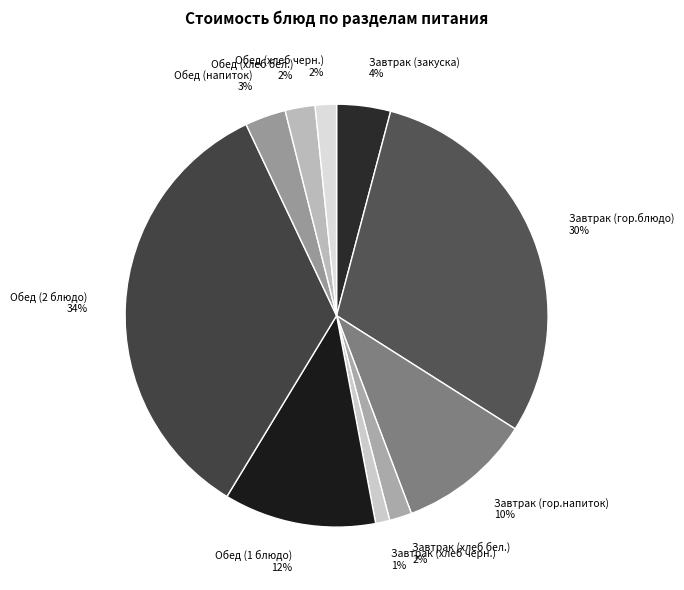

To the nearest percent, what is the combined percentage of Обед (напиток) and Завтрак (гор.напиток)?

13%